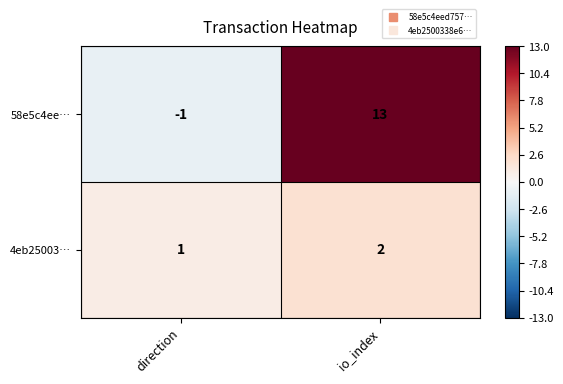

What is the difference between the highest and lowest values at direction?

2